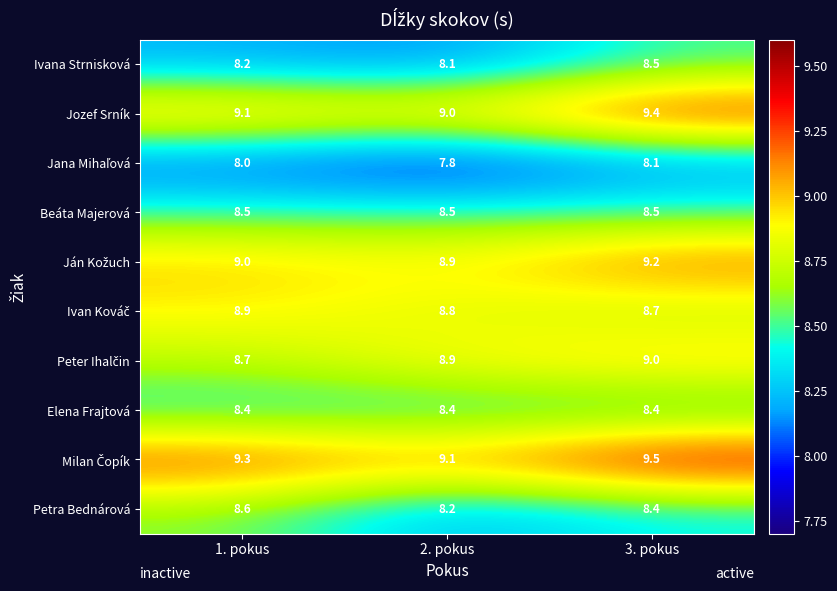

True or false: Elena Frajtová has a value of 8.4 at 3. pokus.

True